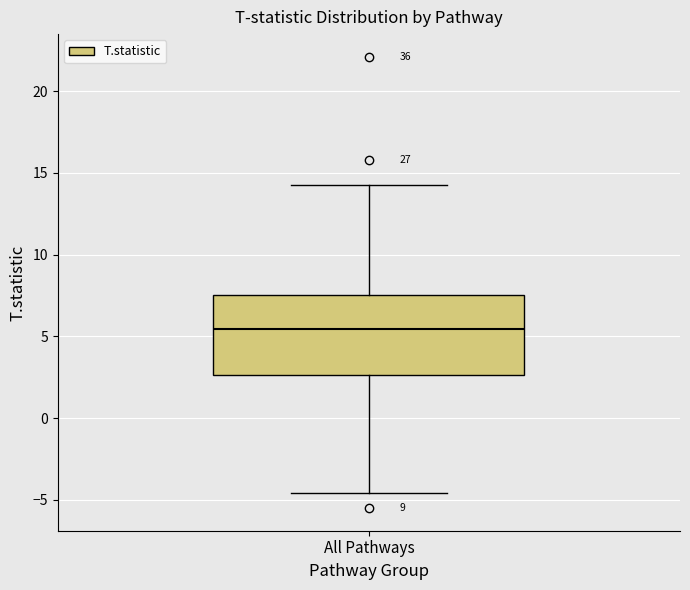

Transcribe this box plot: give where the median line is, the range the box spans, and where the two whiskers end, as read against the y-axis. The values are not printed on the chart, so give them approximately, as read against the axis.

median 5.5, box 2.5 to 7.5, whiskers -4.5 to 14.0